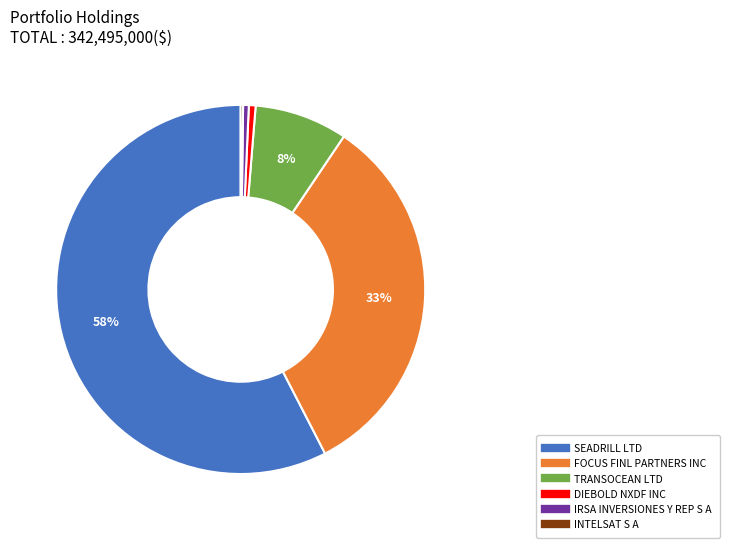

Which category has the biggest portion of the pie?

SEADRILL LTD